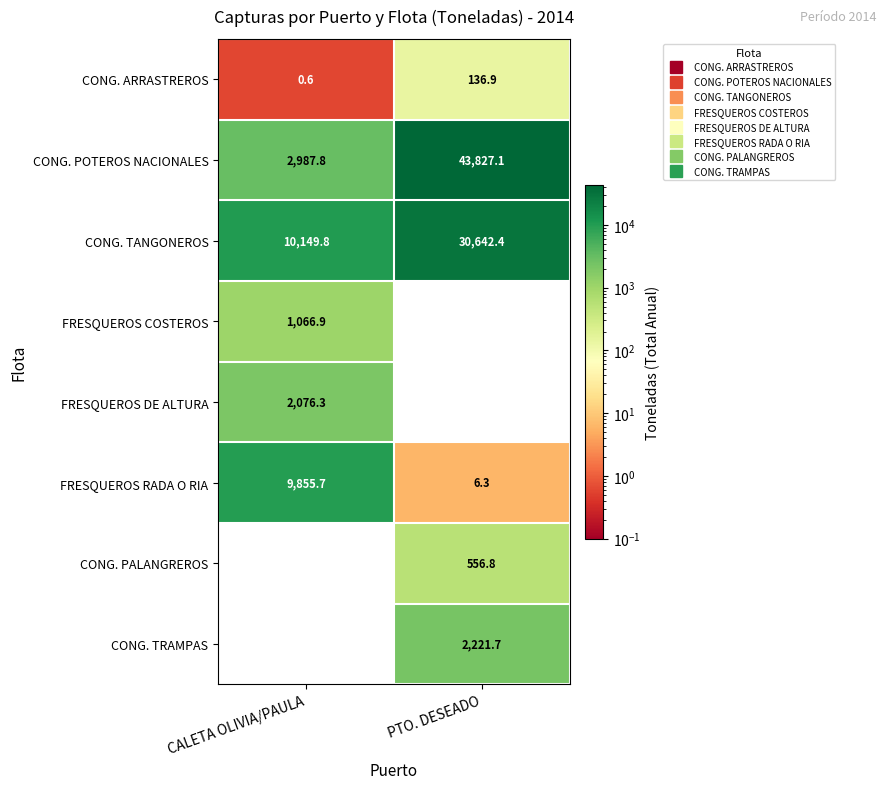

Count the number of data series in this chart.

8